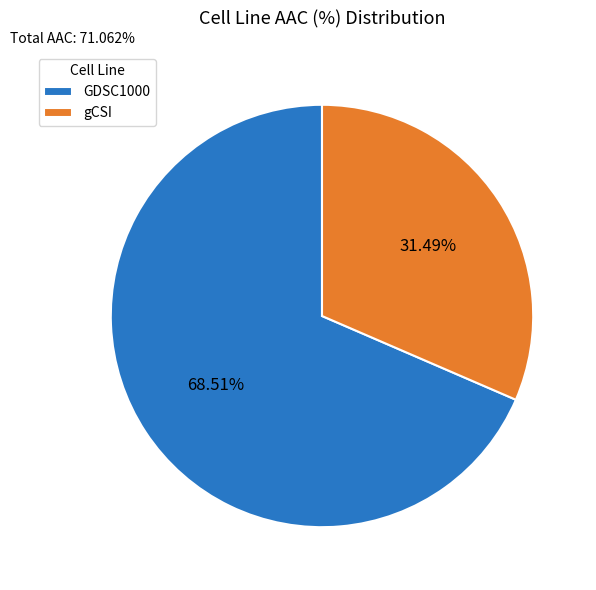

Rank the categories by value from highest to lowest.

GDSC1000, gCSI